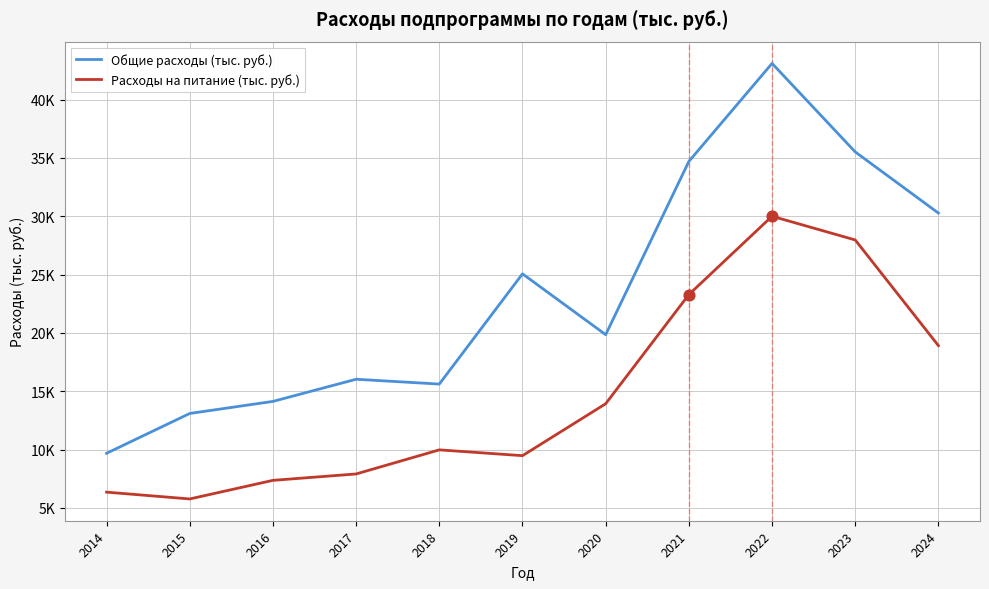

Is the value of Расходы на питание (тыс. руб.) at 2023 greater than the value of Общие расходы (тыс. руб.) at 2014?

Yes